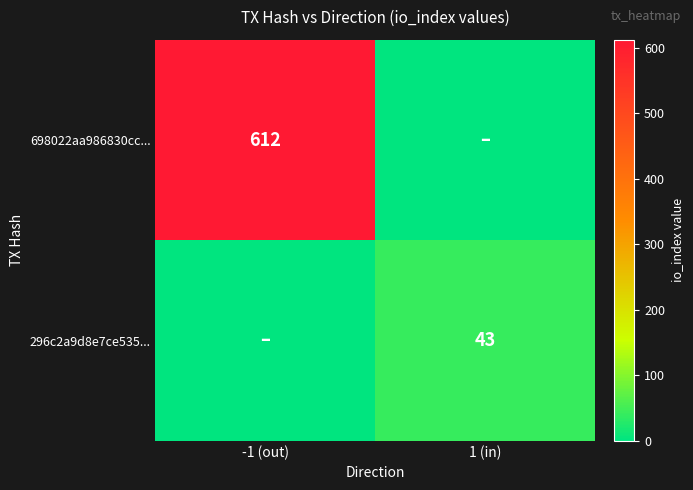

What is the total value across all series at -1 (out)?

612